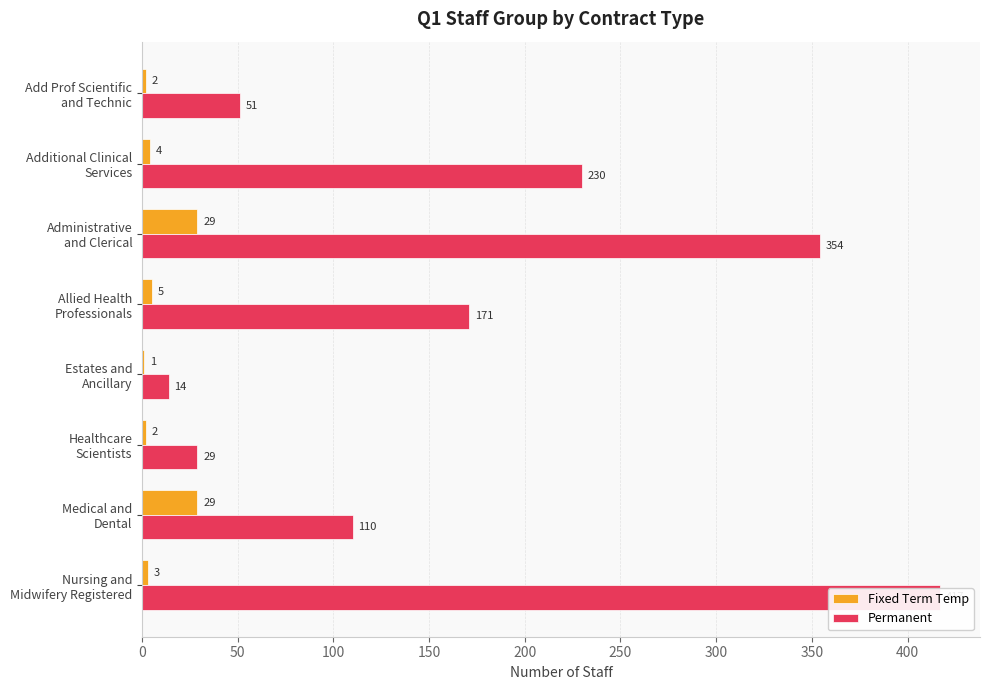

Rank the series by their maximum value, from lowest to highest.

Fixed Term Temp, Permanent